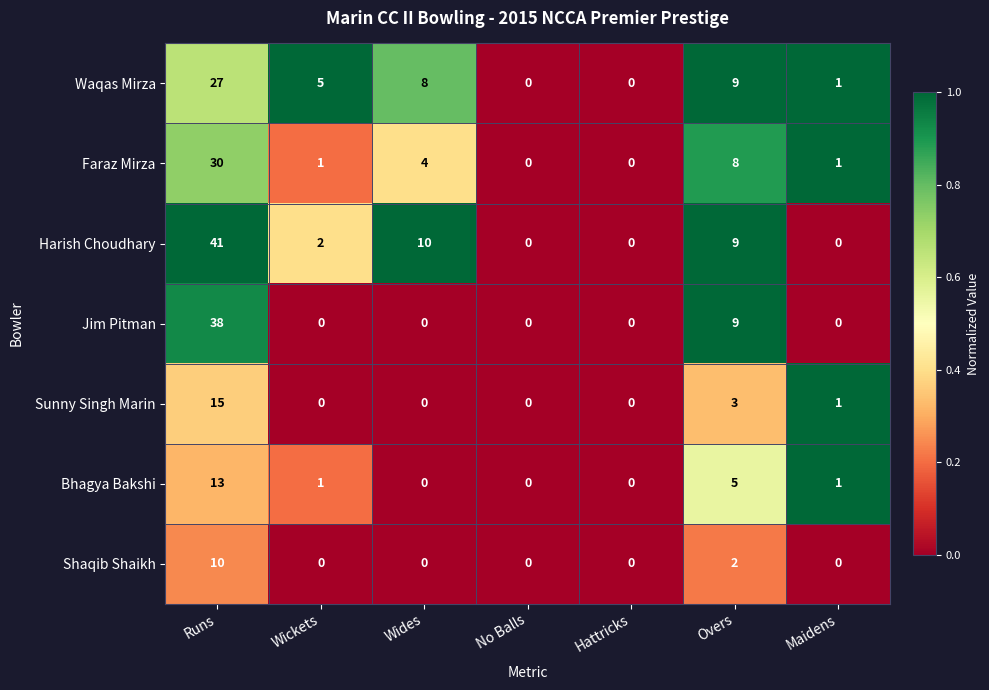

Which series has the largest total across all categories?

Harish Choudhary